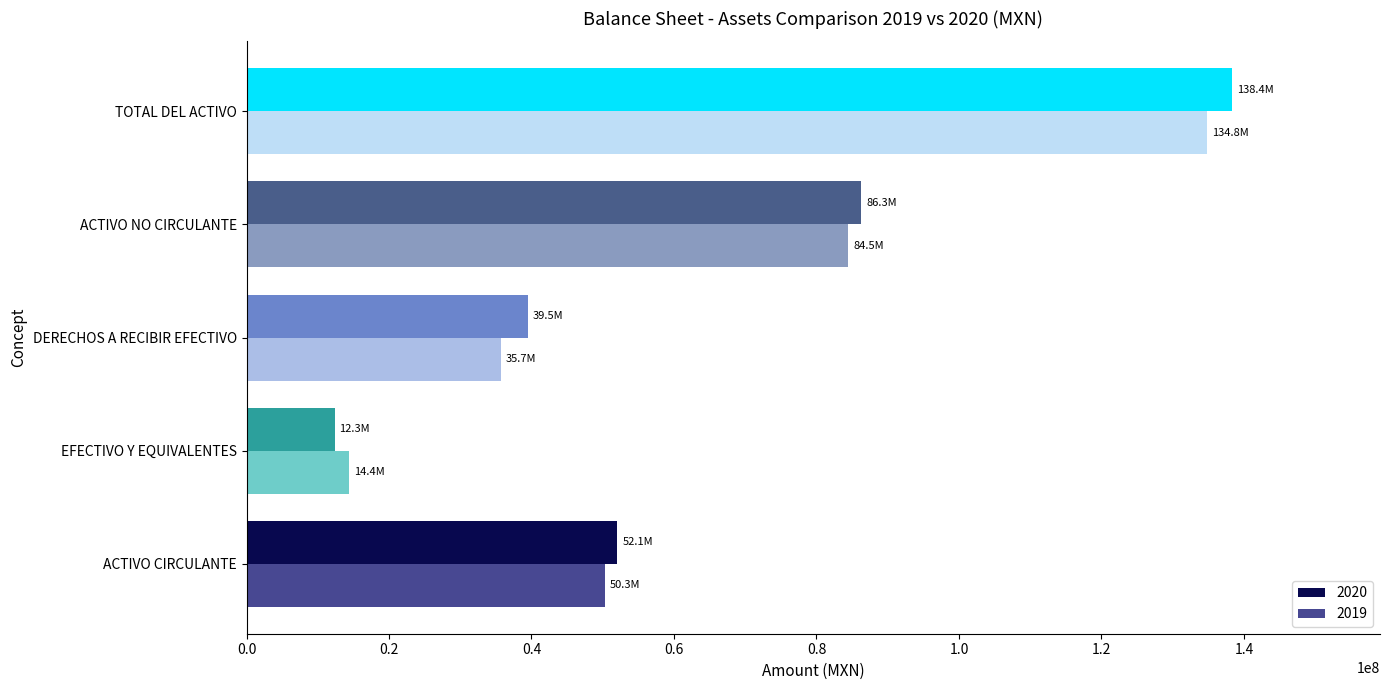

Where does the 2019 series first go above 50306756?

ACTIVO CIRCULANTE